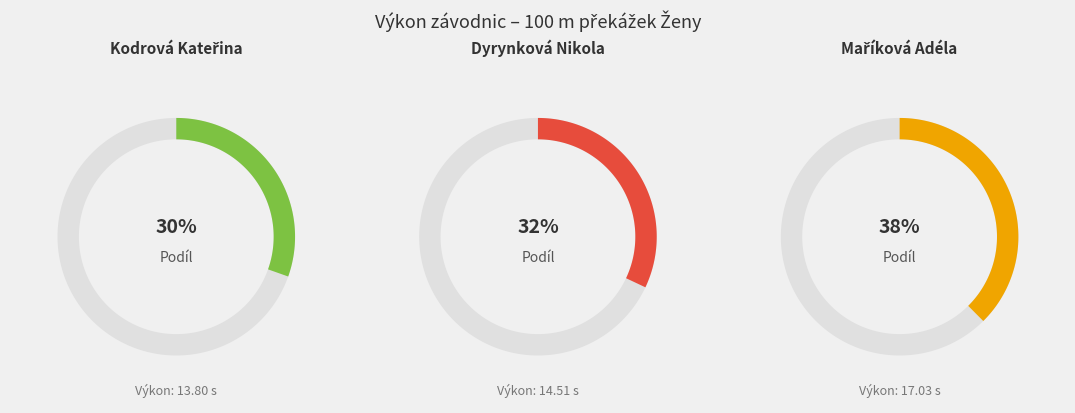

What is the largest slice in the pie chart?

Maříková Adéla